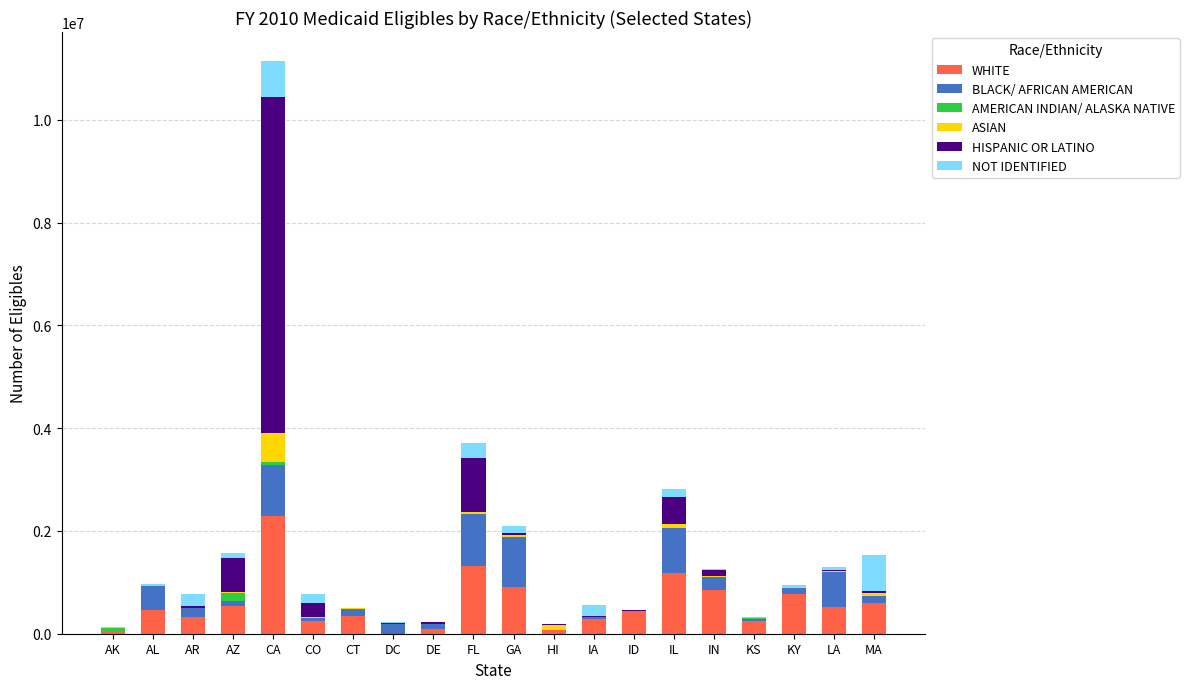

At which category is the sum across all series the highest?

CA